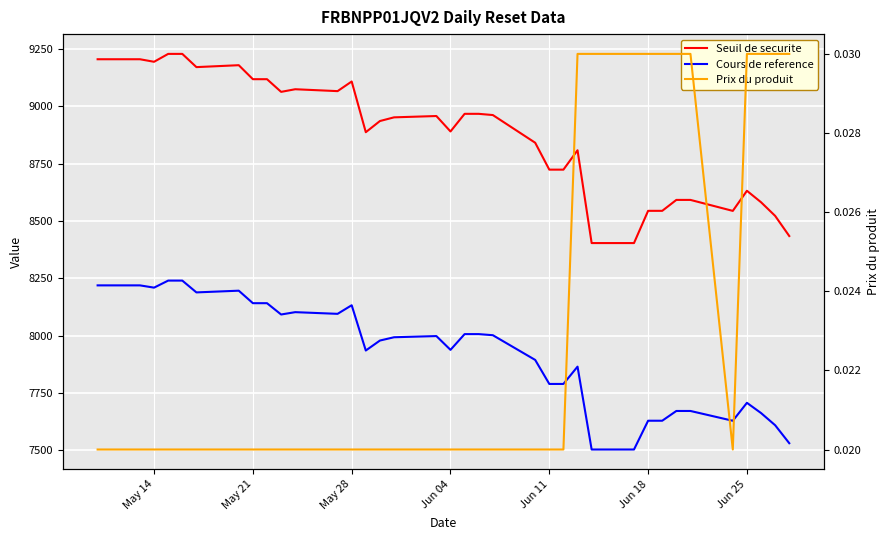

Reading right to left, what are all the values shown in this chart?

Seuil de securite: 8434.4	8522.2	8581.8	8631.7	8544.0	8591.9	8591.9	8544.3	8544.3	8403.7	8403.7	8808.5	8723.9	8723.9	8841.3	8962.0	8967.4	8967.4	8890.4	8957.8	8952.0	8935.9	8887.2	9108.4	9066.4	9074.6	9063.2	9118.4	9118.4	9179.5	9171.1	9228.8	9228.8	9194.4	9205.4	9205.4
Cours de reference: 7530.7	7609.1	7662.3	7706.9	7628.6	7671.3	7671.3	7628.8	7628.8	7503.3	7503.3	7864.7	7789.2	7789.2	7894.0	8001.8	8006.6	8006.6	7937.9	7998.0	7992.9	7978.5	7935.0	8132.5	8095.0	8102.3	8092.1	8141.5	8141.5	8196.0	8188.5	8240.0	8240.0	8209.3	8219.1	8219.1
Prix du produit: 0.0	0.0	0.0	0.0	0.0	0.0	0.0	0.0	0.0	0.0	0.0	0.0	0.0	0.0	0.0	0.0	0.0	0.0	0.0	0.0	0.0	0.0	0.0	0.0	0.0	0.0	0.0	0.0	0.0	0.0	0.0	0.0	0.0	0.0	0.0	0.0